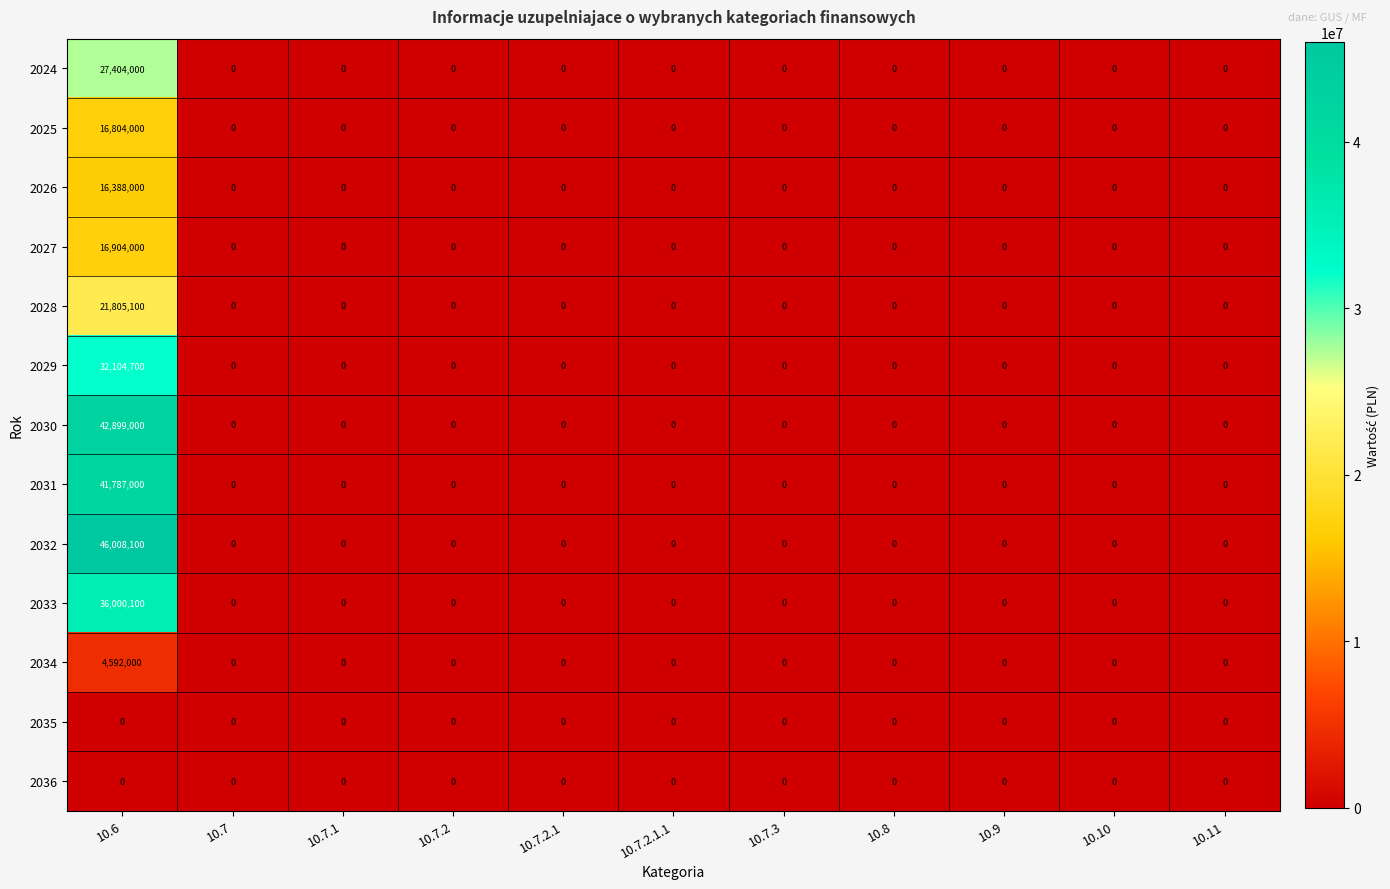

Which series has the widest spread of values?

2032